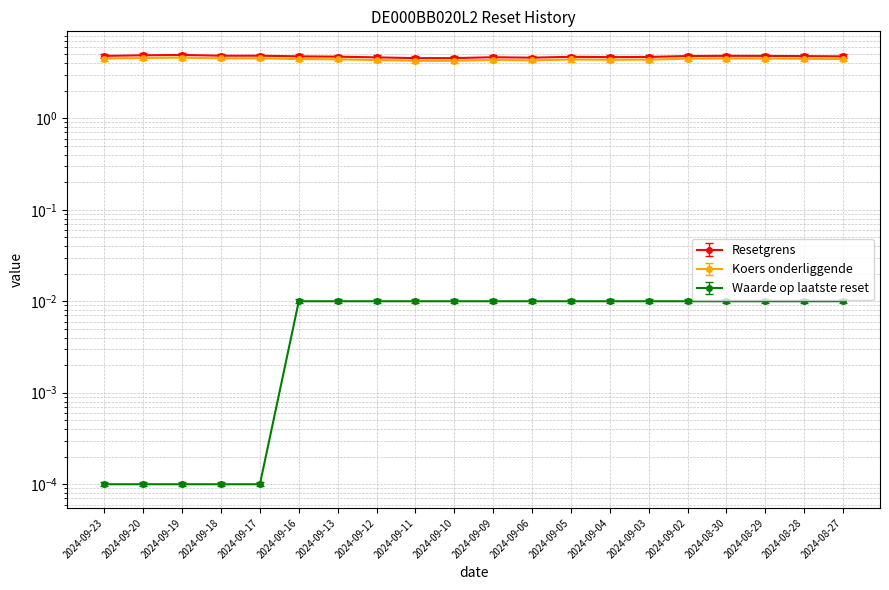

True or false: Resetgrens and Waarde op laatste reset intersect in this chart.

False